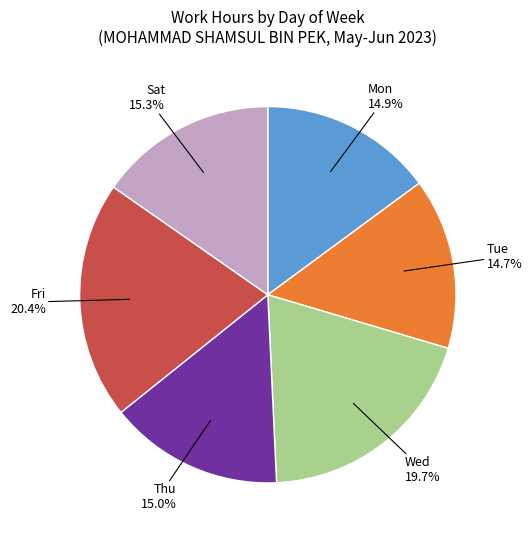

Does any single category account for the majority?

No